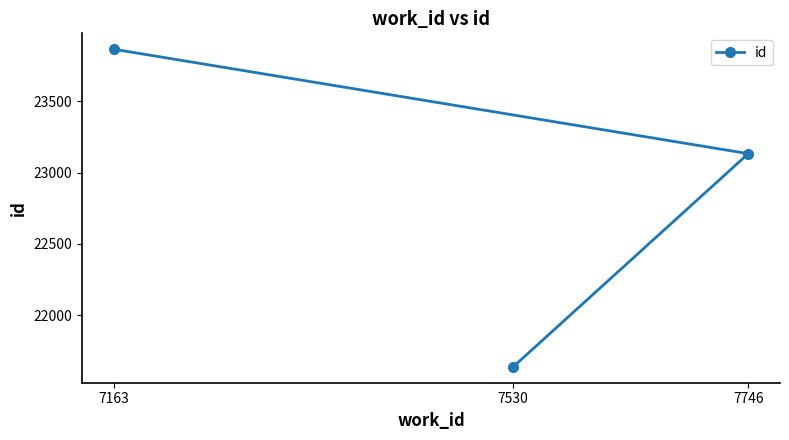

Rank the categories by value from lowest to highest.

7530, 7746, 7163